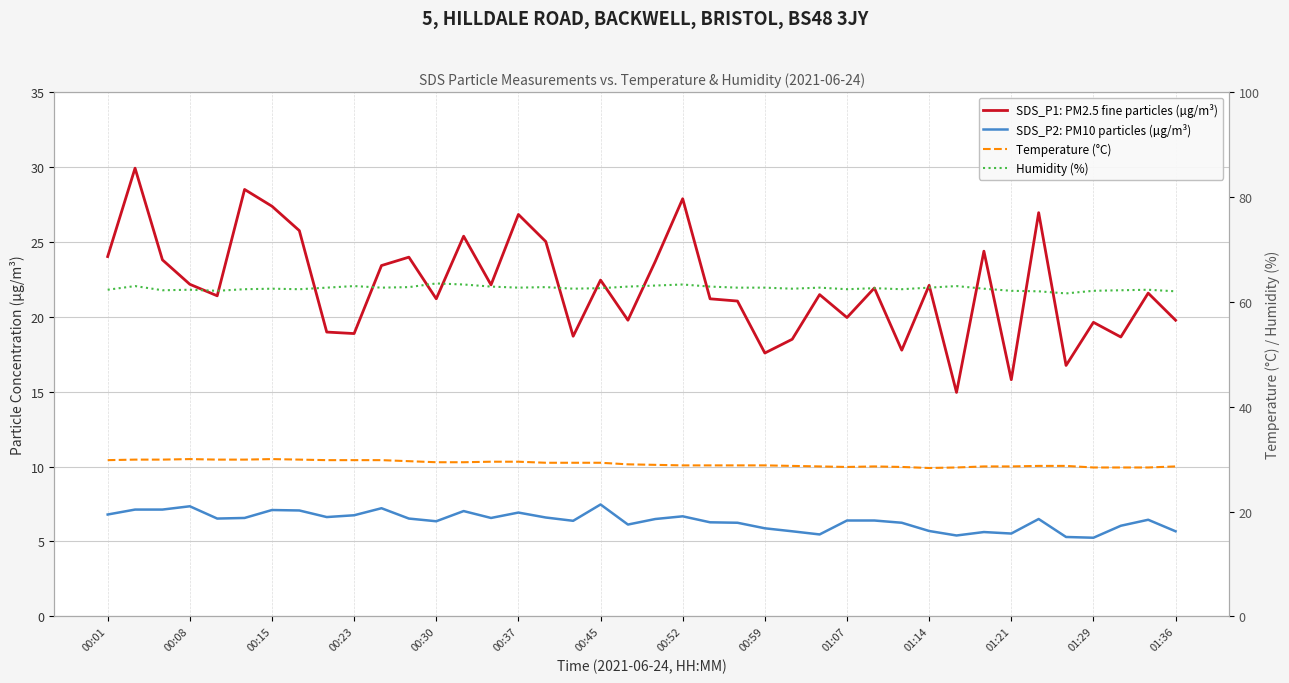

What are all the series names shown in the legend?

SDS_P1: PM2.5 fine particles (µg/m³), SDS_P2: PM10 particles (µg/m³), Temperature (°C), Humidity (%)